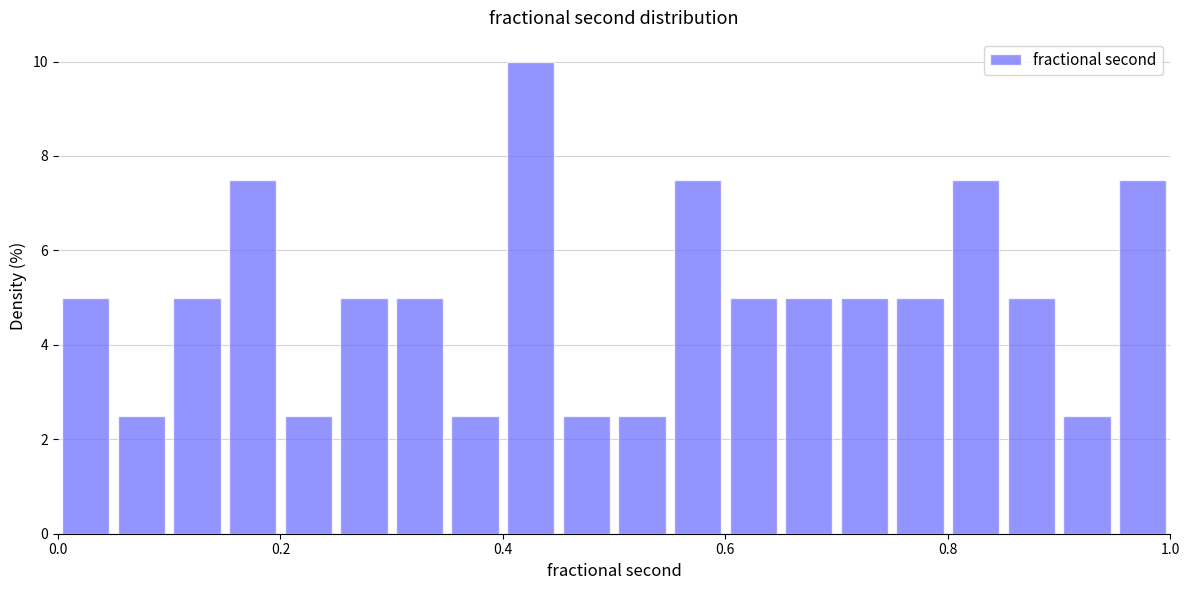

Read against the x-axis, roughly where is the centre of the tallest bar?

0.42